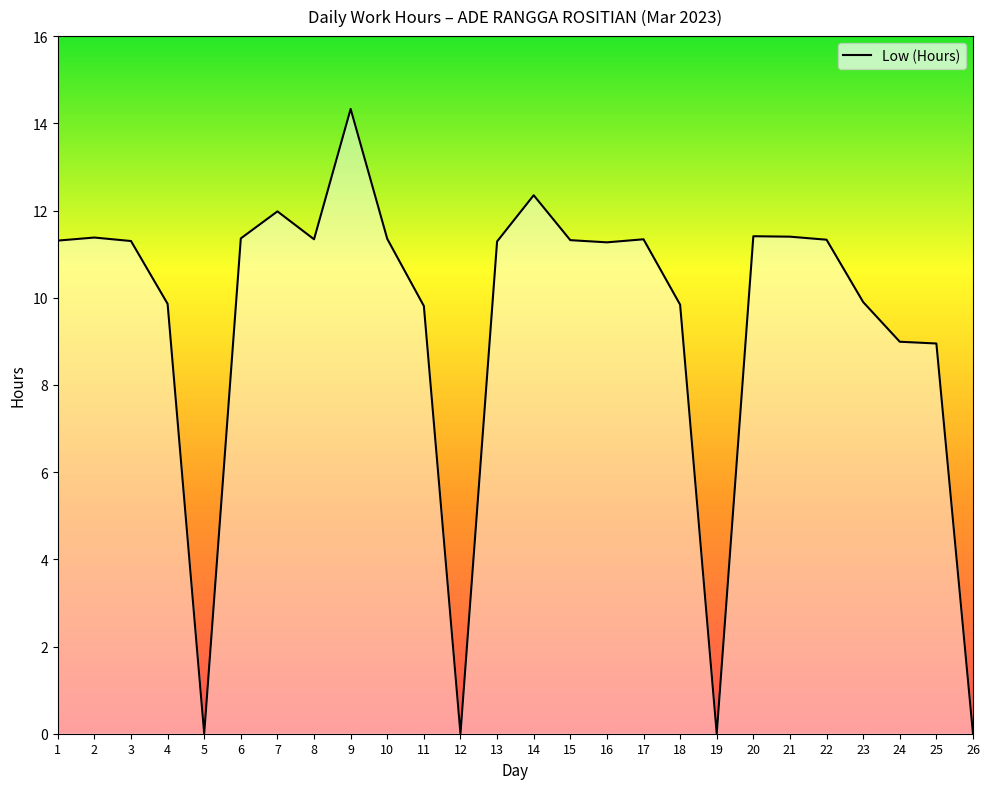

The value at 4 is 15.7. True or false?

False